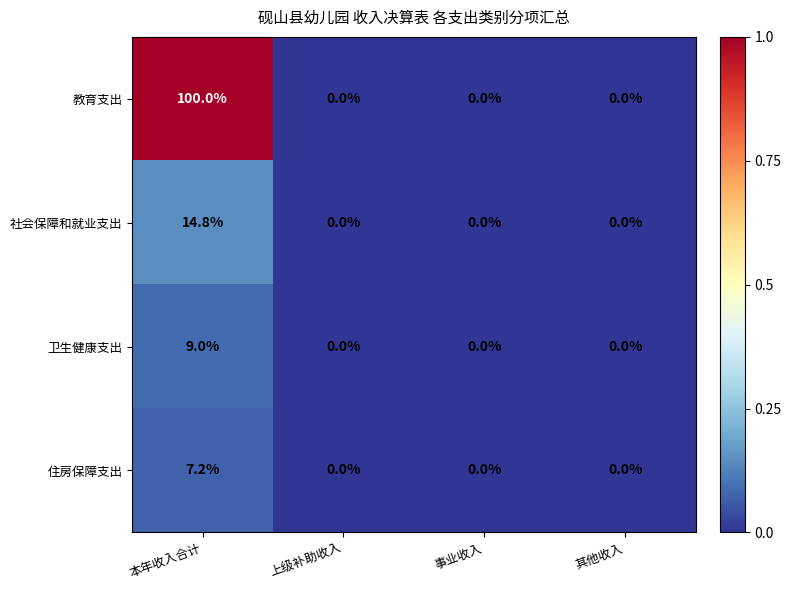

Which series has the largest total across all categories?

教育支出